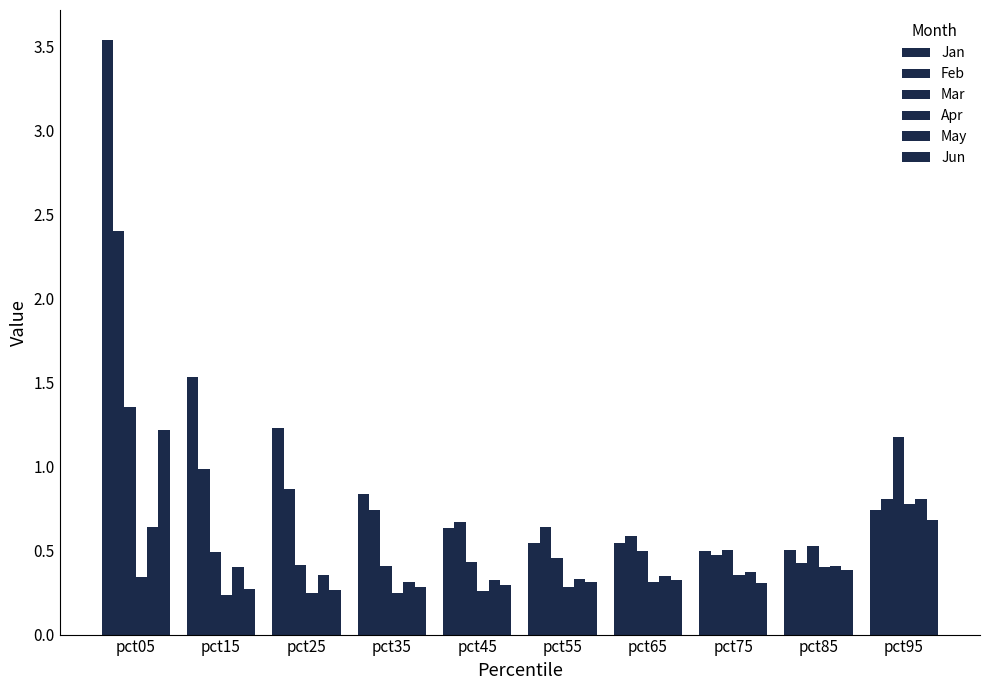

How many series are shown in this chart?

6